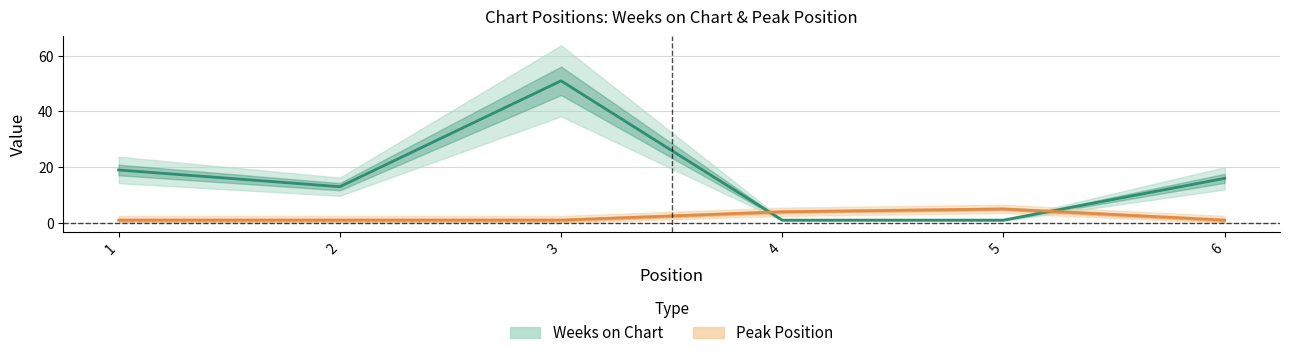

At which category is the sum across all series the highest?

3